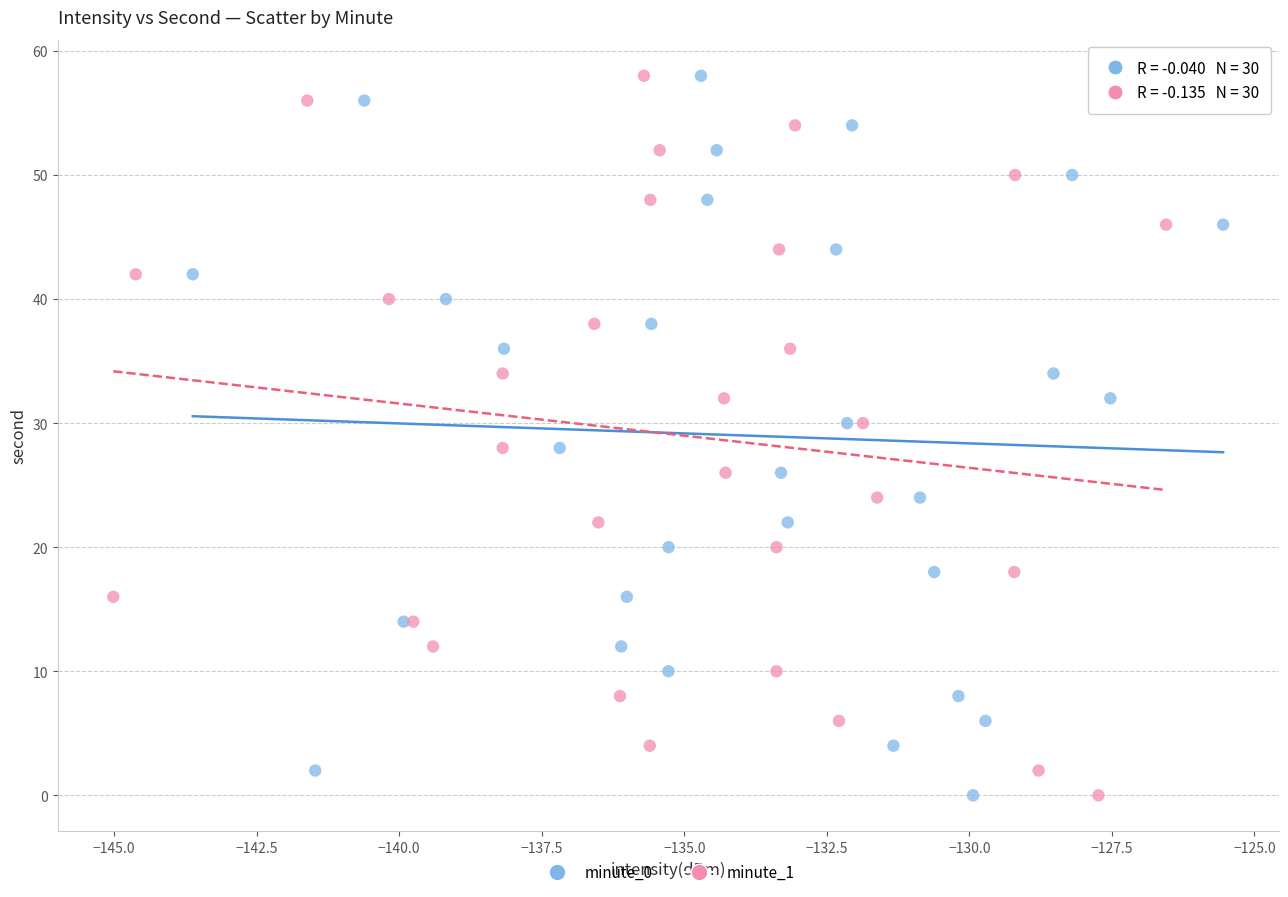

What are all the series names shown in the legend?

minute_0, minute_1